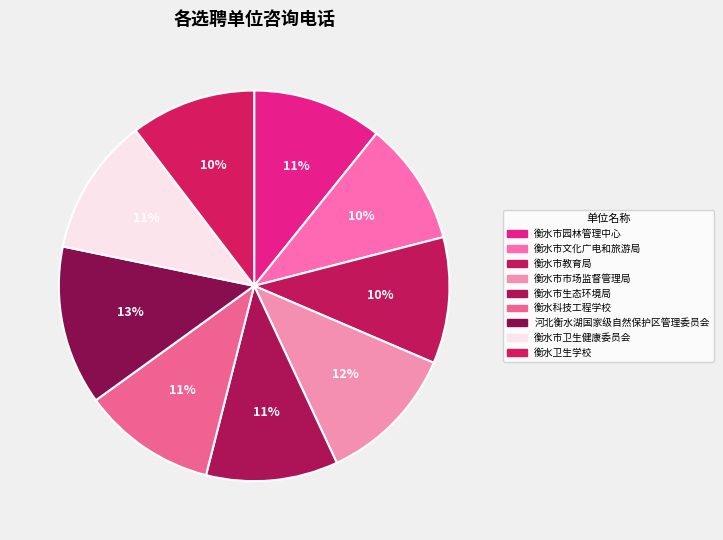

Is 衡水卫生学校 the majority of the pie?

No